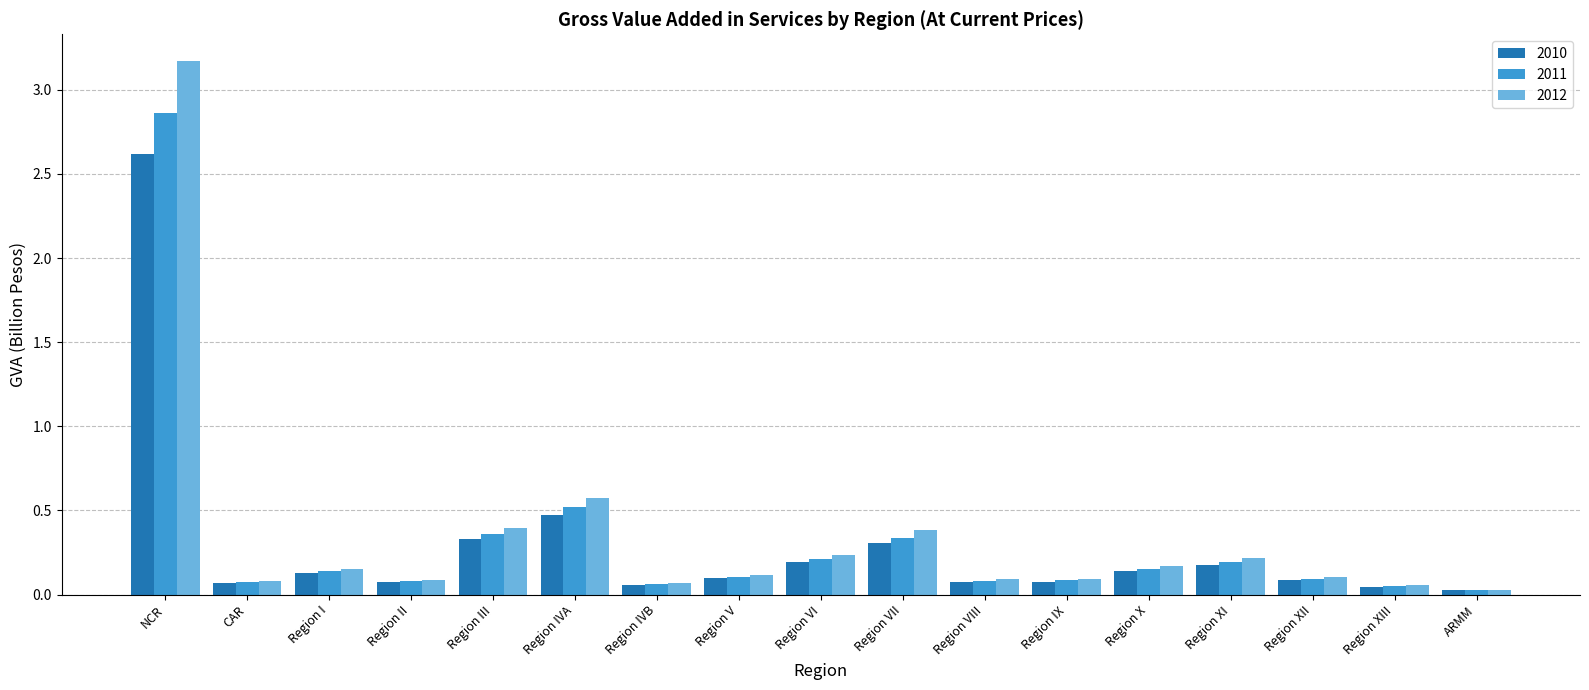

Which label corresponds to the largest value in the chart?

NCR